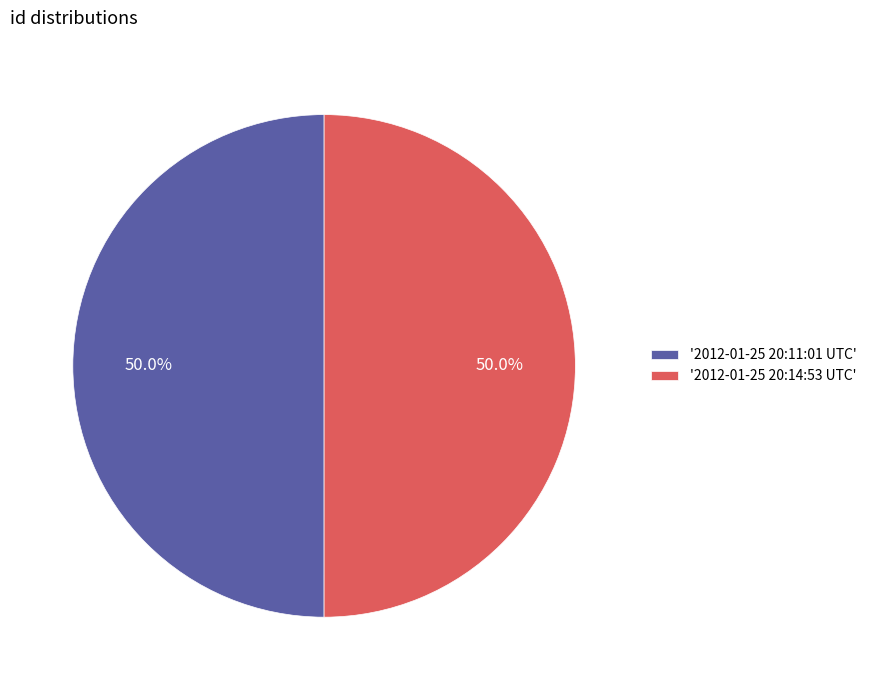

Do '2012-01-25 20:14:53 UTC' and '2012-01-25 20:11:01 UTC' together represent more than half of the pie?

Yes